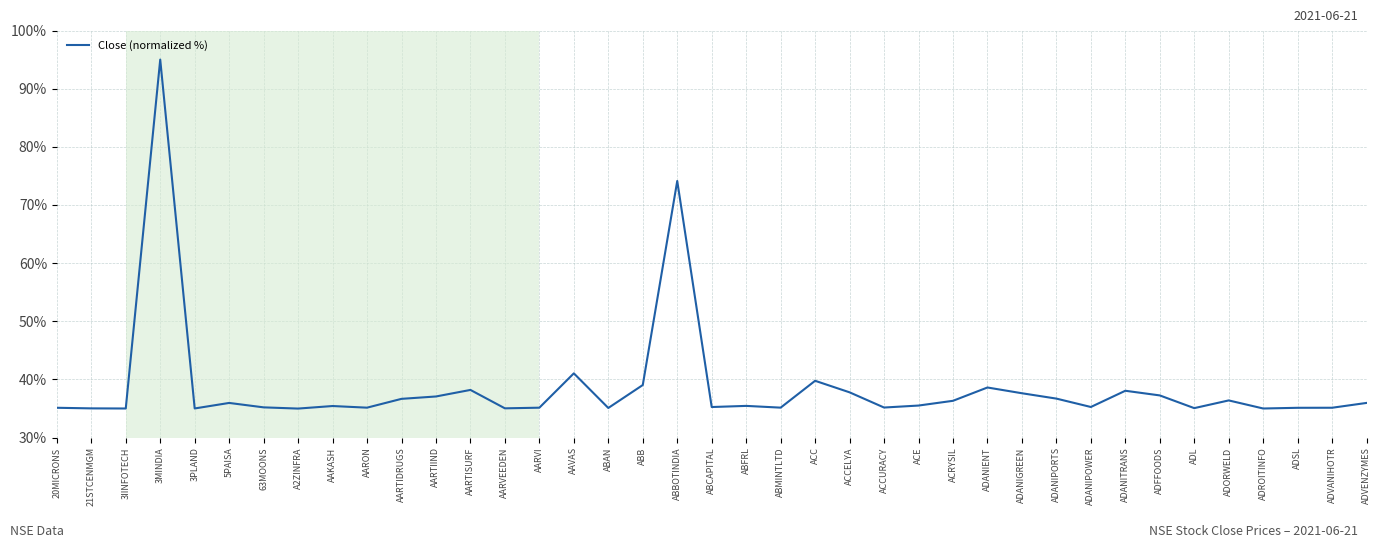

What position from the right is ABCAPITAL?

20